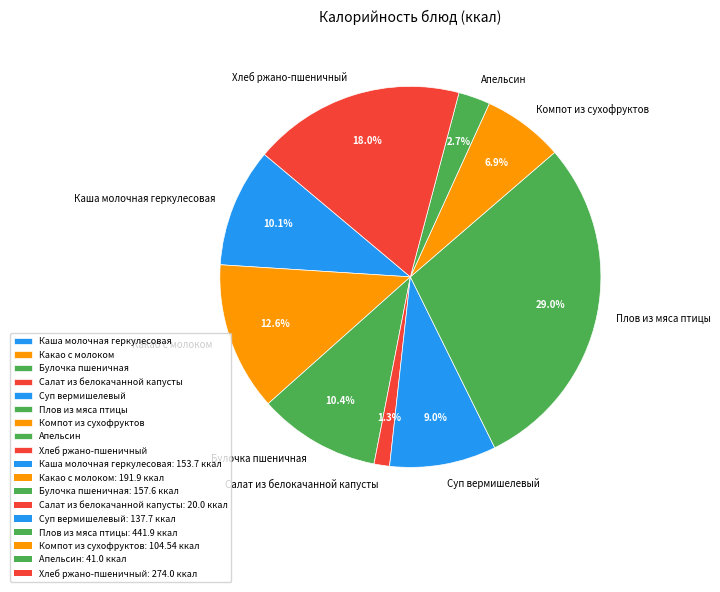

To the nearest percent, what portion does Каша молочная геркулесовая represent?

10%